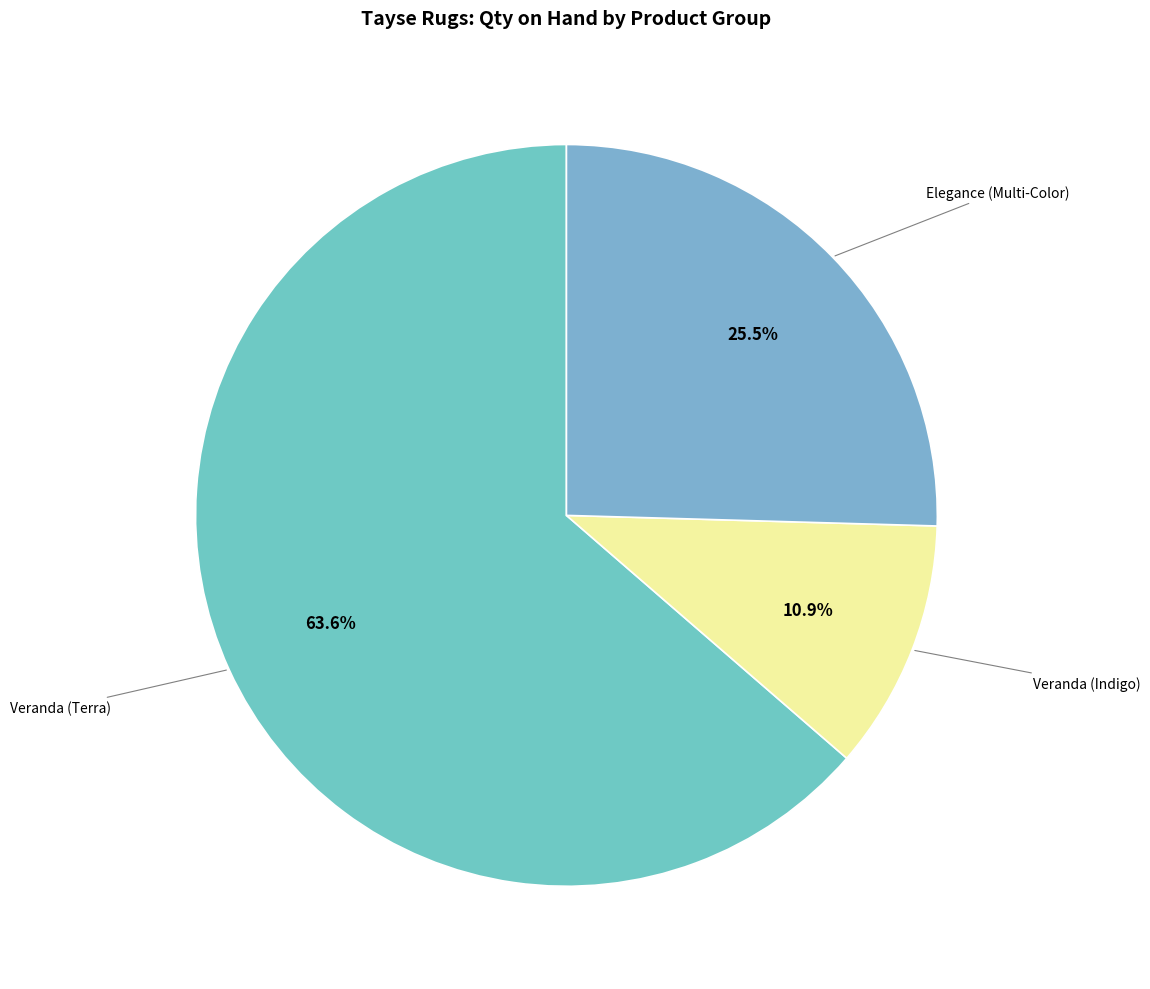

How many slices are in this pie chart?

3